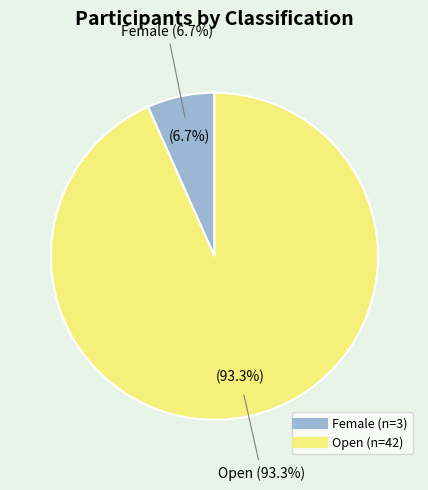

To the nearest percent, what is the difference between the largest and smallest slice percentages?

87%